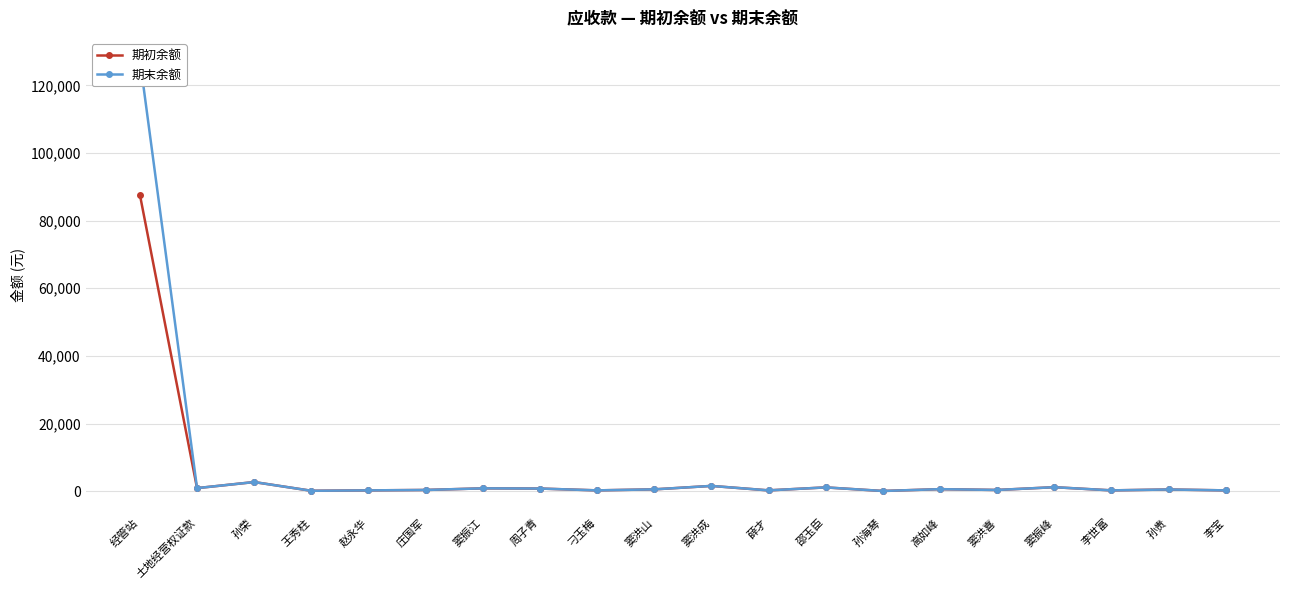

Reading left to right, list all the values displayed in this chart.

期初余额: 87659.7	905.0	2700.0	120.0	240.0	360.0	840.0	780.0	240.0	540.0	1560.0	240.0	1120.0	60.0	600.0	360.0	1180.0	240.0	500.0	240.0
期末余额: 127659.7	905.0	2700.0	120.0	240.0	360.0	840.0	780.0	240.0	540.0	1560.0	240.0	1120.0	60.0	600.0	360.0	1180.0	240.0	500.0	240.0